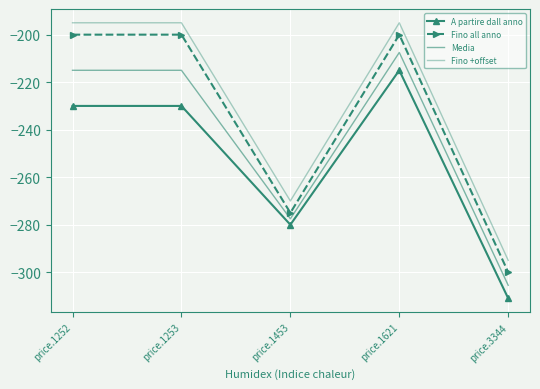

What is the average value of the A partire dall anno series?

-253.2